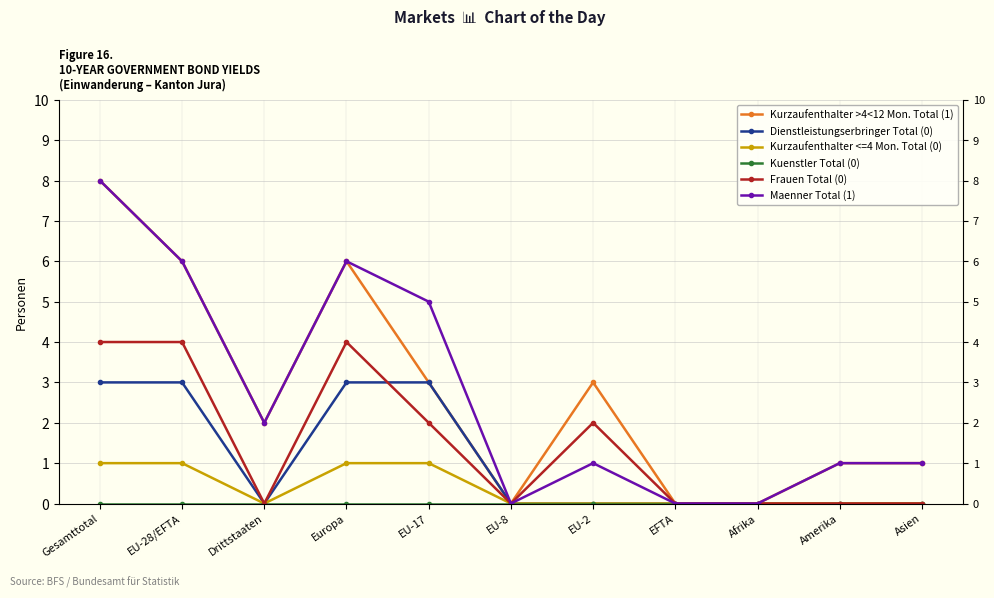

Which category has the lowest value across all series?

EU-8